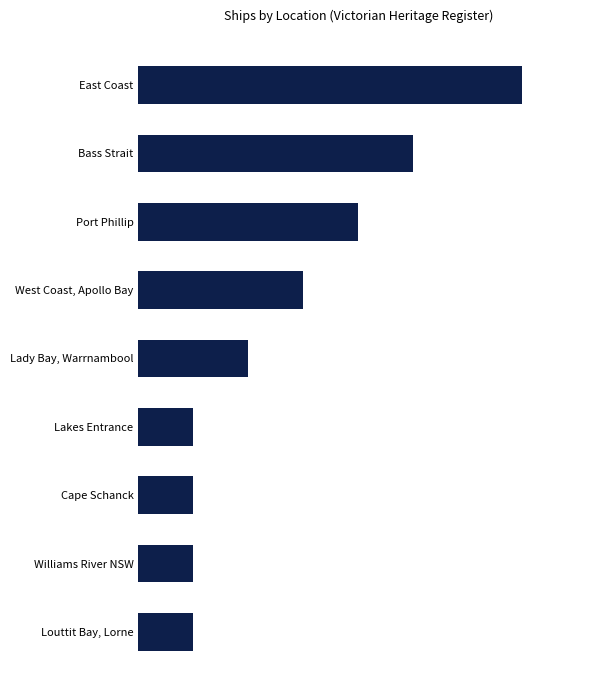

What is the difference between the maximum and second lowest values?

6